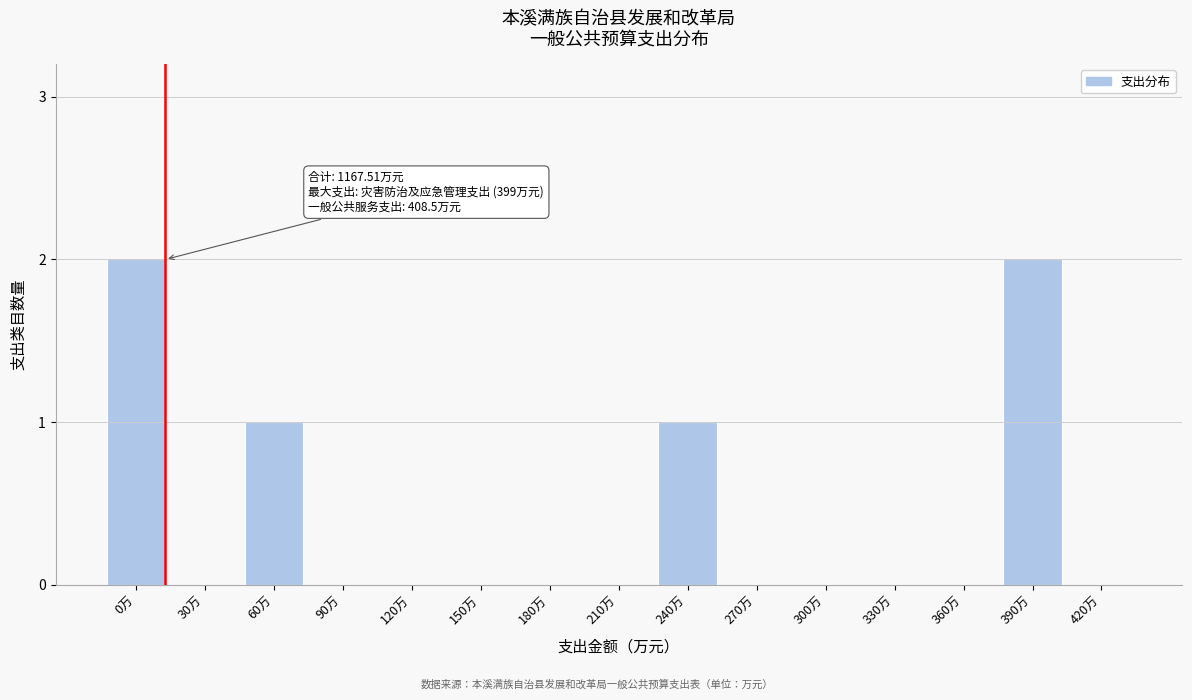

Reading left to right, transcribe all the data shown in this chart.

0万=2	30万=0	60万=1	90万=0	120万=0	150万=0	180万=0	210万=0	240万=1	270万=0	300万=0	330万=0	360万=0	390万=2	420万=0